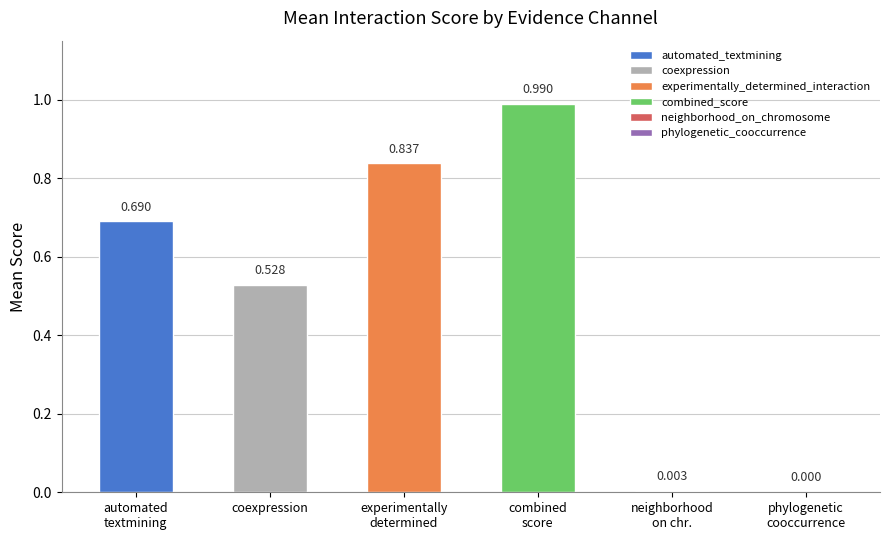

Is the value of automated_textmining at NDUFB10-NDUFB11 greater than the value of coexpression at SMARCA2-SMARCC2?

Yes